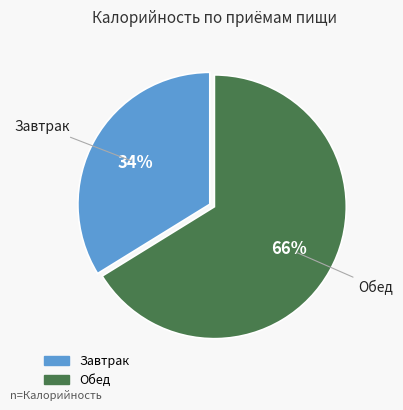

Count the number of slices in the pie.

2